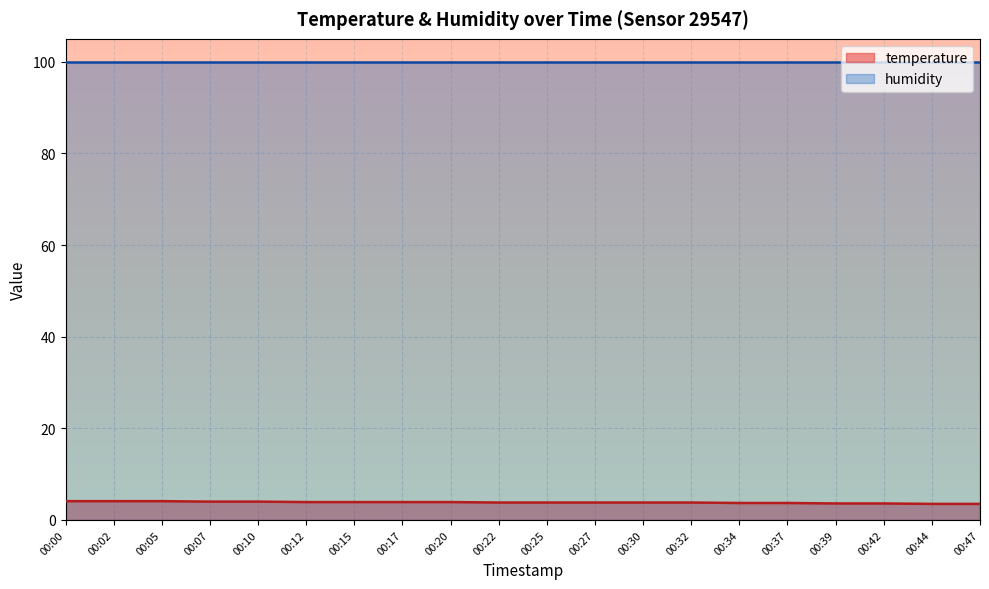

Rank the categories by value from highest to lowest.

00:00, 00:02, 00:05, 00:07, 00:10, 00:12, 00:15, 00:17, 00:20, 00:22, 00:25, 00:27, 00:30, 00:32, 00:34, 00:37, 00:39, 00:42, 00:44, 00:47